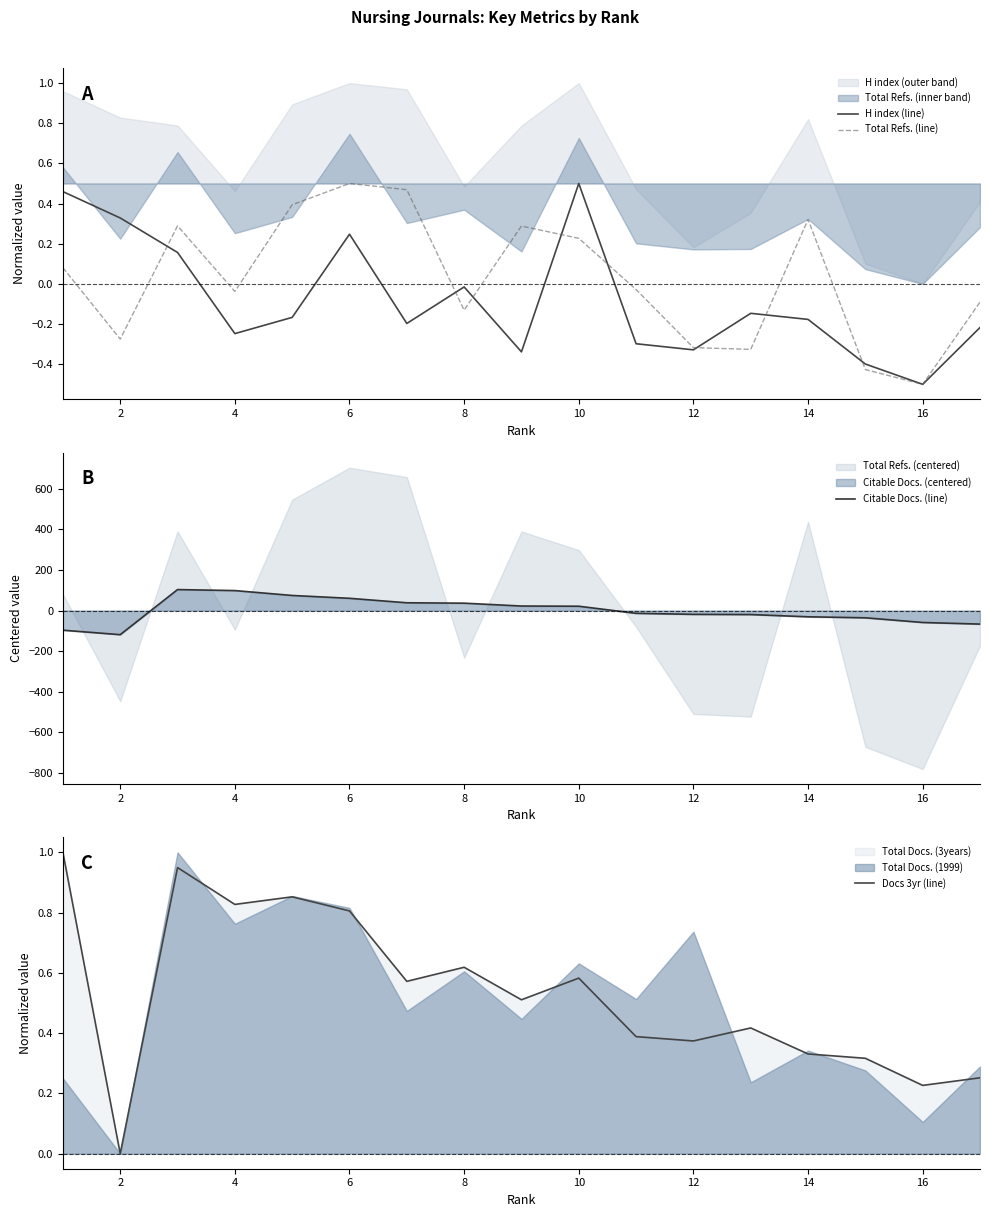

How many distinct data groups are displayed?

4